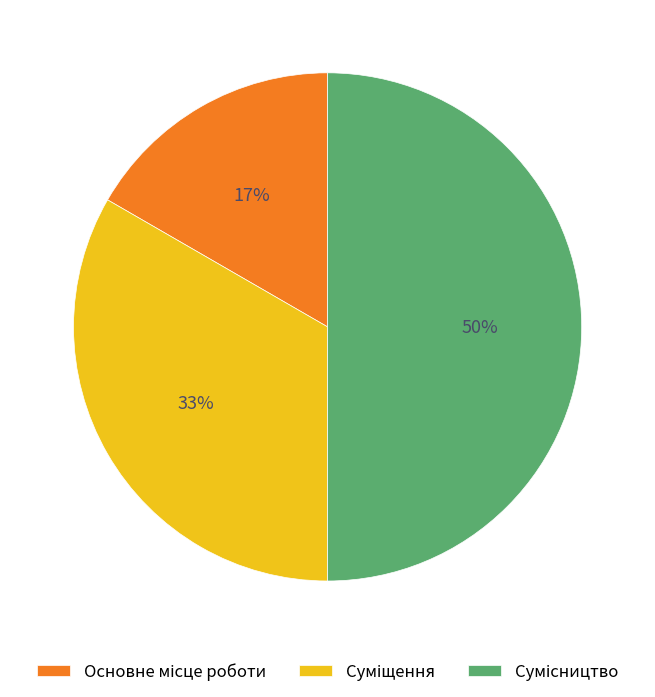

To the nearest percent, what is the average slice percentage?

33%